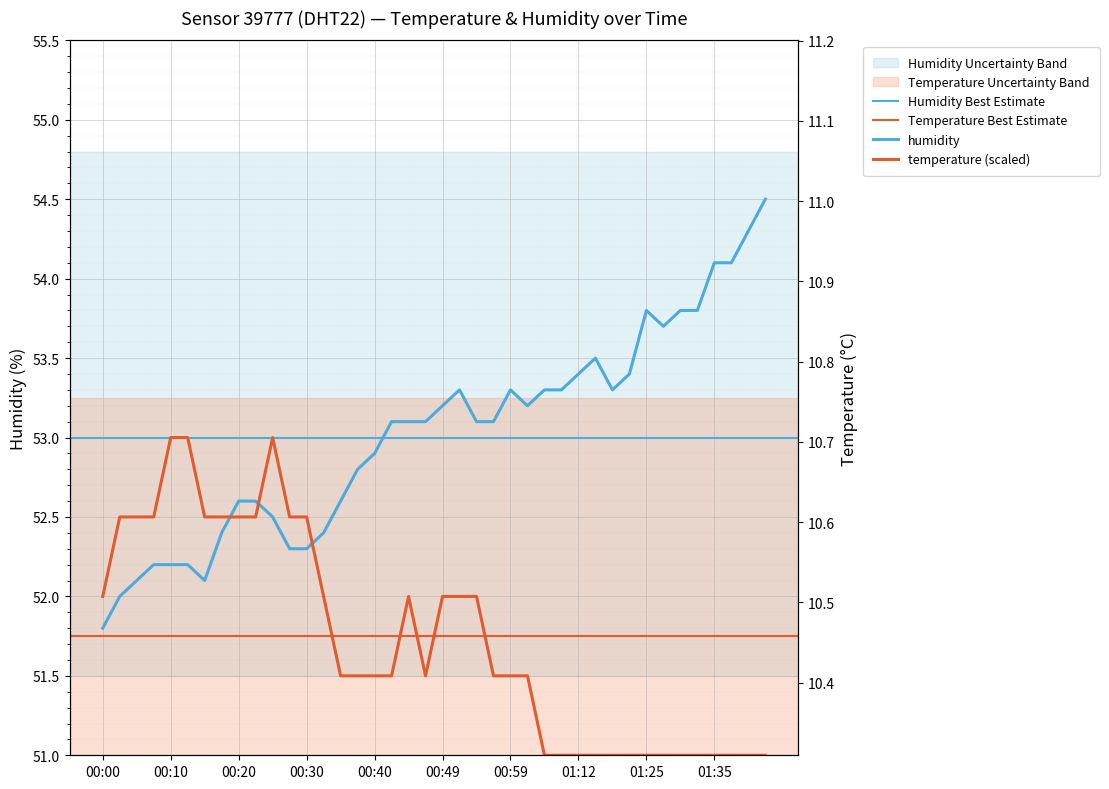

Which label corresponds to the largest value in the chart?

01:42